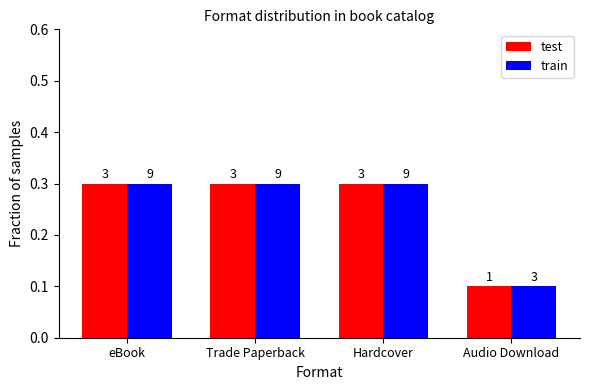

What are all the series names shown in the legend?

test, train